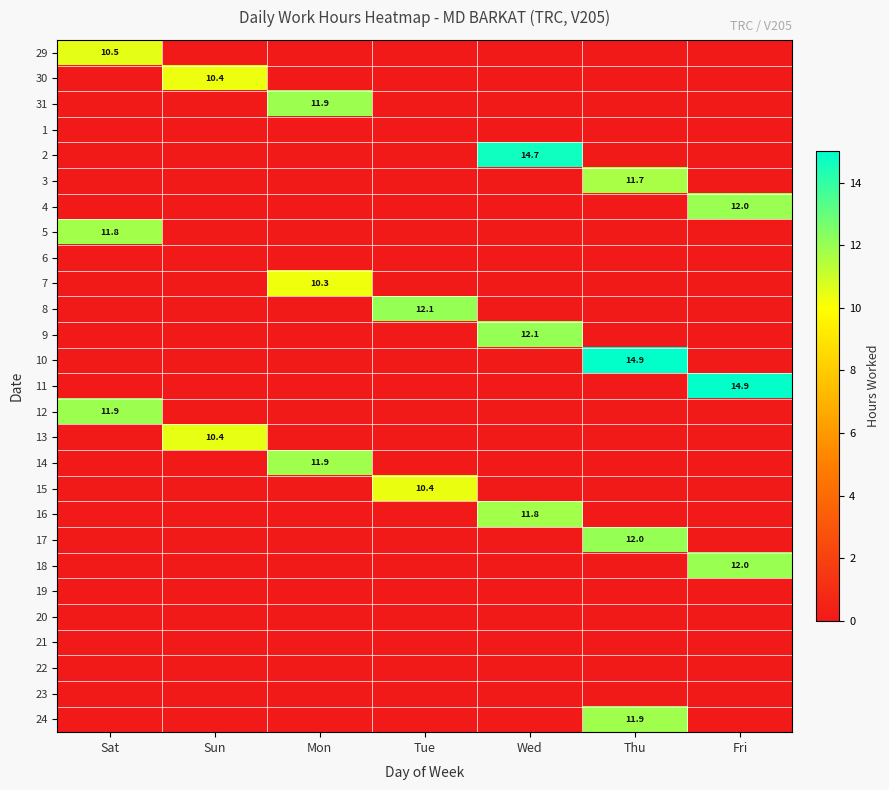

True or false: 7 has a value of 10.3 at Mon.

True